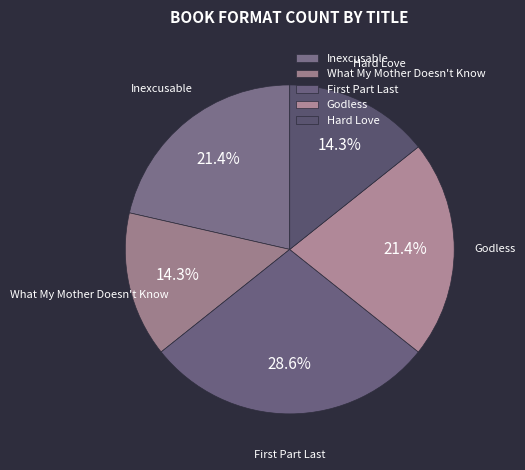

Count the number of slices in the pie.

5